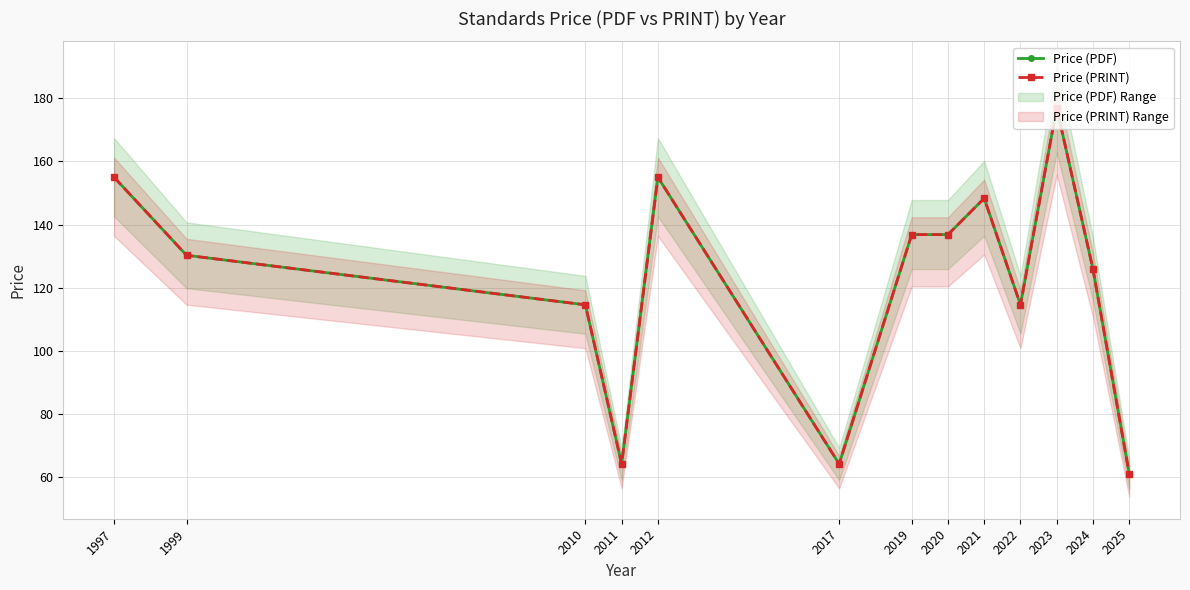

What is the sum of the Price (PDF) values at 2011 and 2021?

212.5